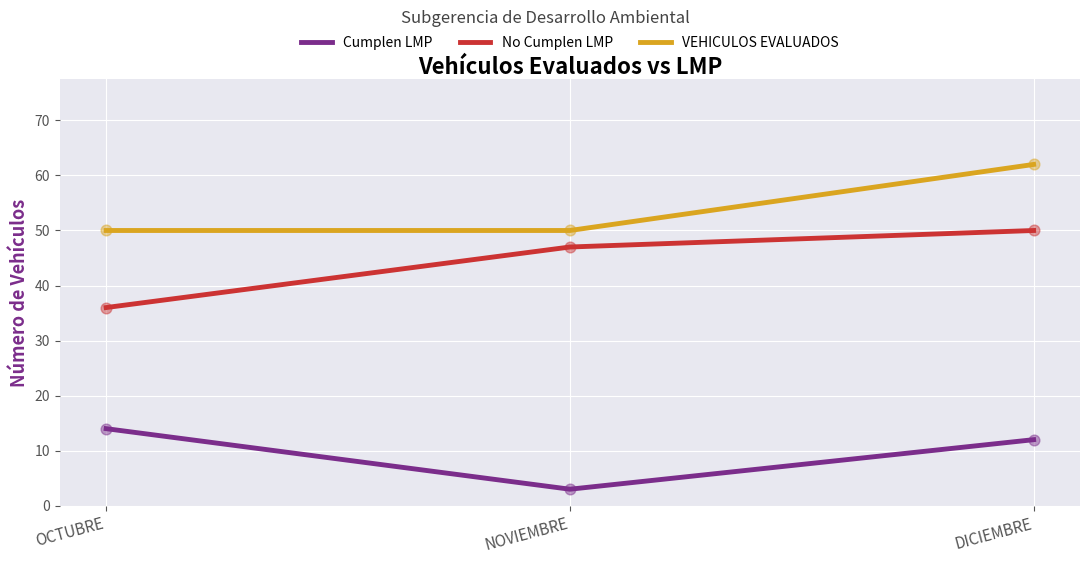

What is the total value across all series at DICIEMBRE?

124